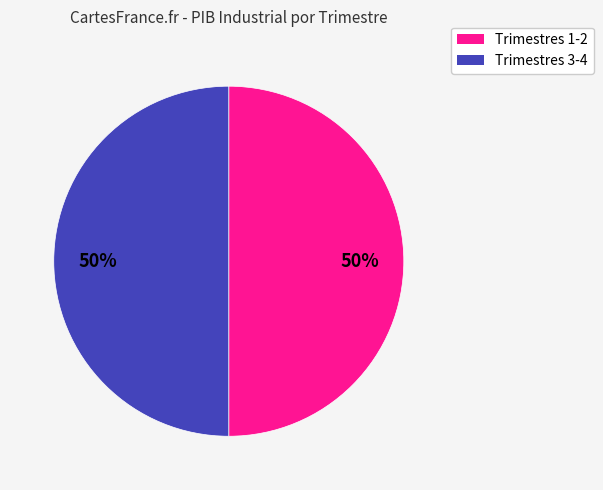

To the nearest percent, what is the average slice percentage?

50%